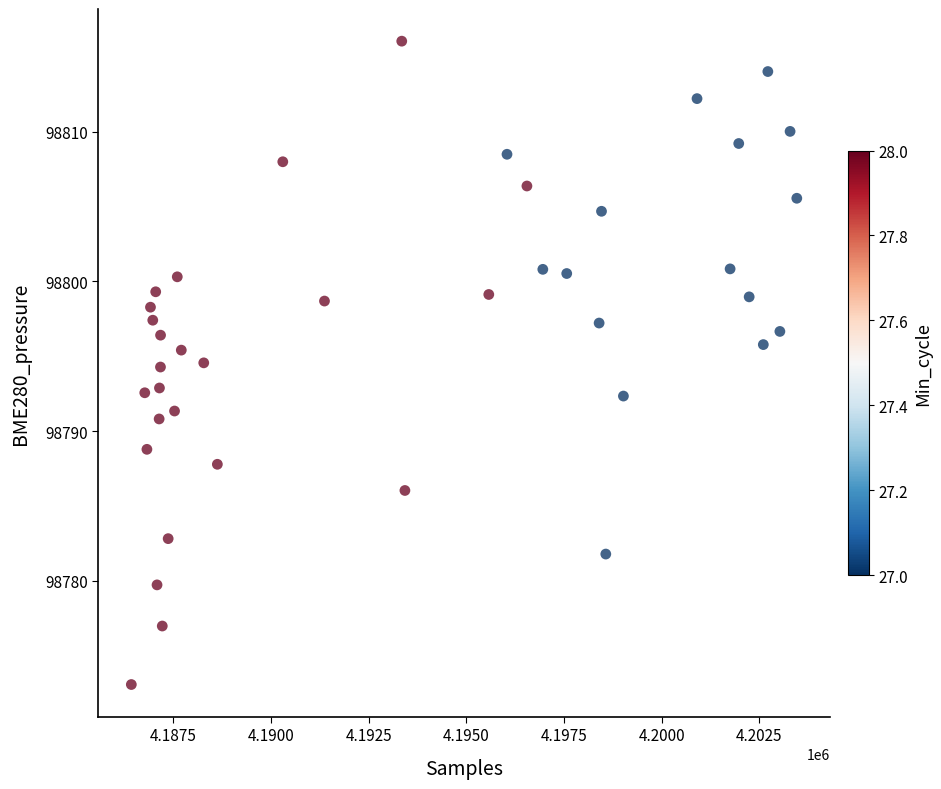

What is the range of Y values (max minus min)?

43.0